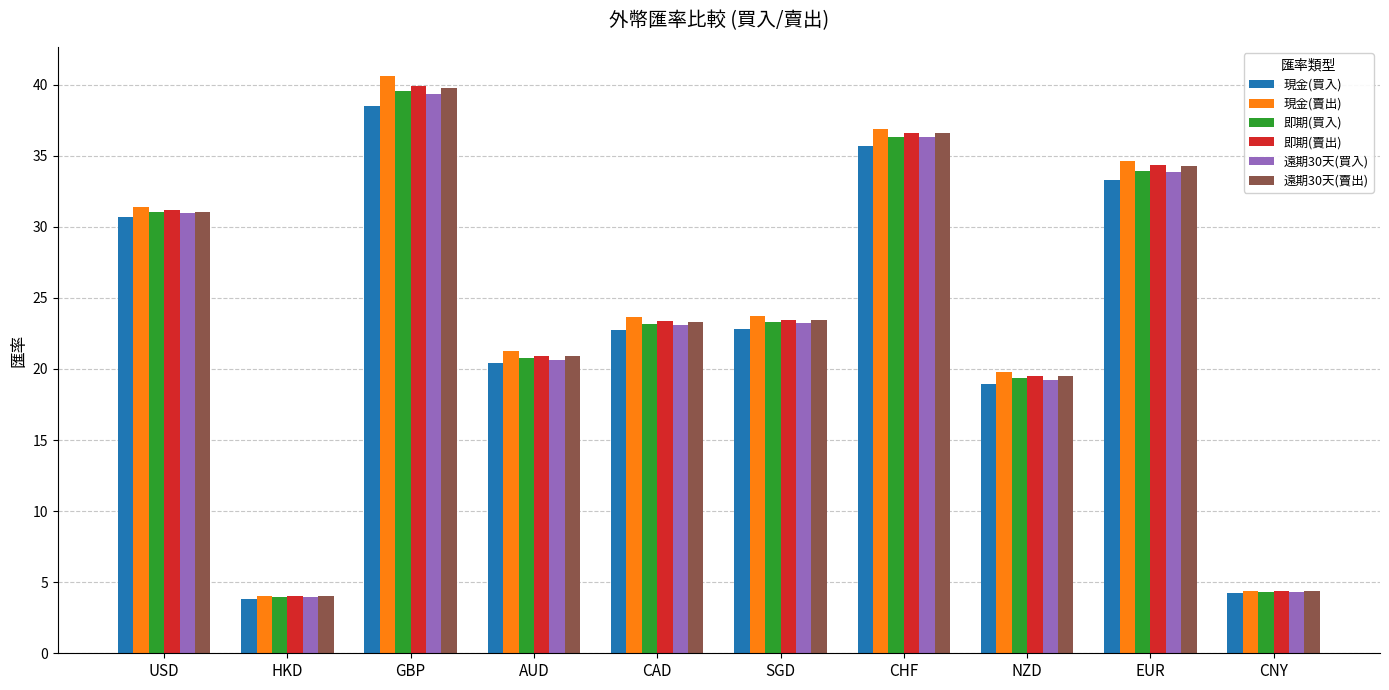

Which series has the largest range (max minus min)?

現金(賣出)